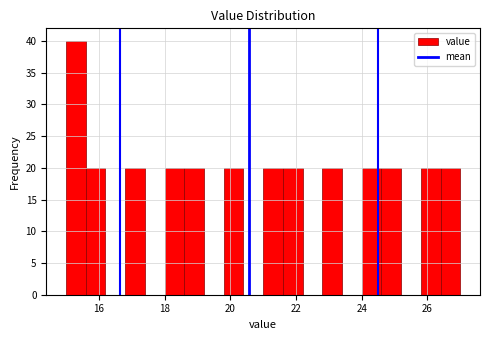

Read against the x-axis, roughly where is the centre of the tallest bar?

15.4